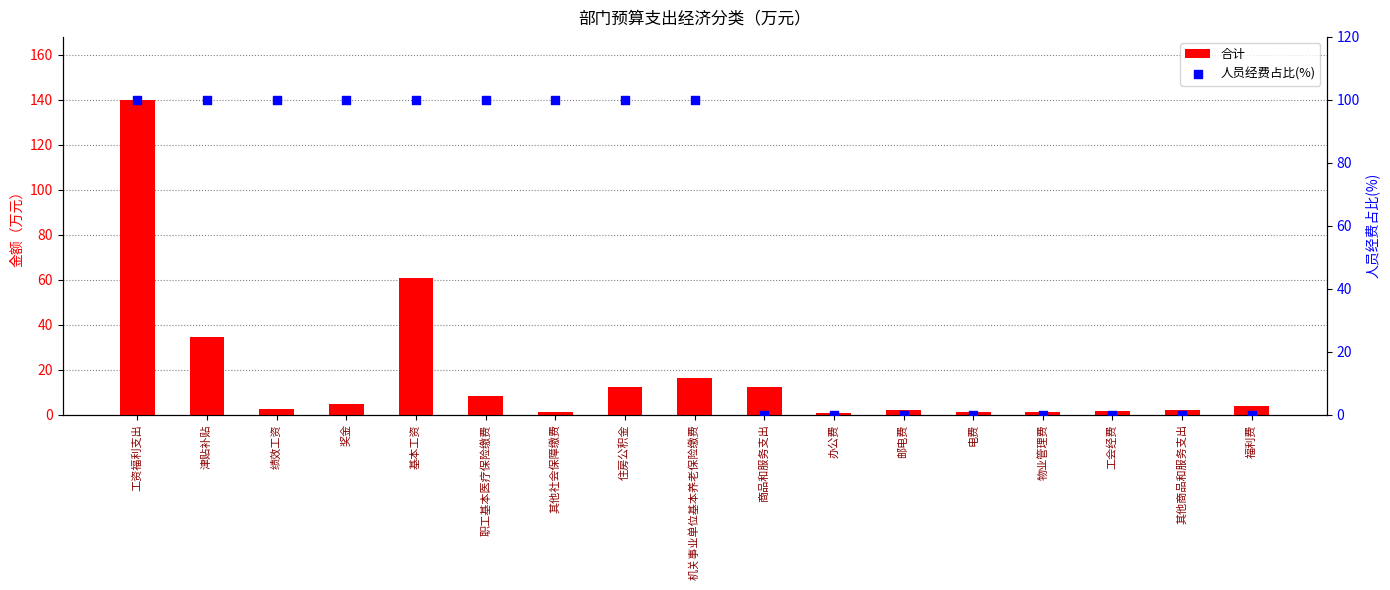

At which category is the sum across all series the highest?

工资福利支出